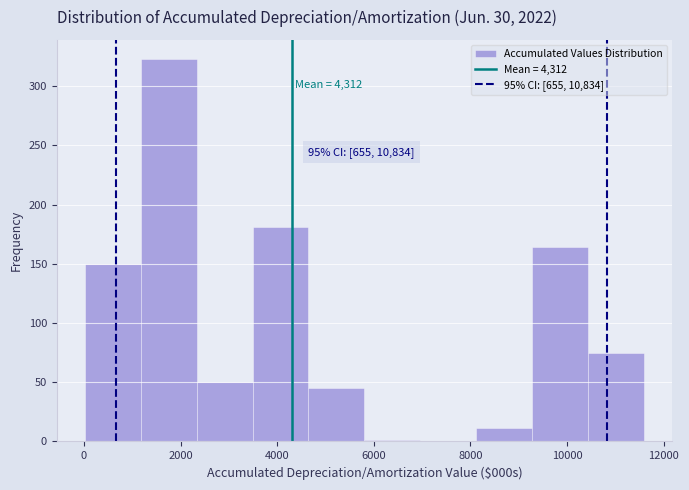

Over which range of the x-axis is the bar tallest?

1200 to 2400